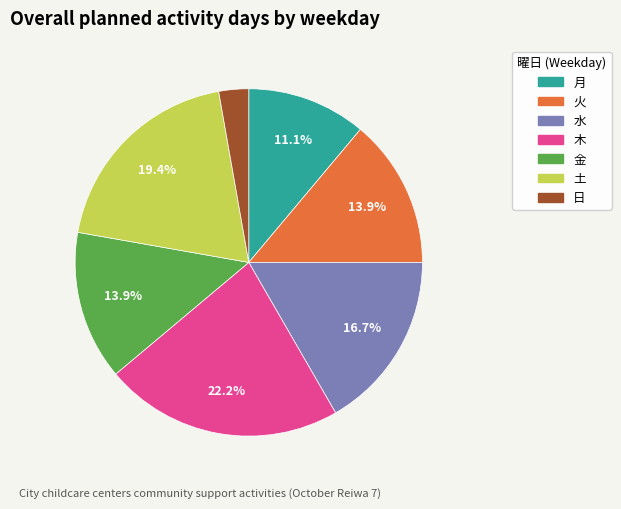

What is the smallest slice in the pie chart?

日